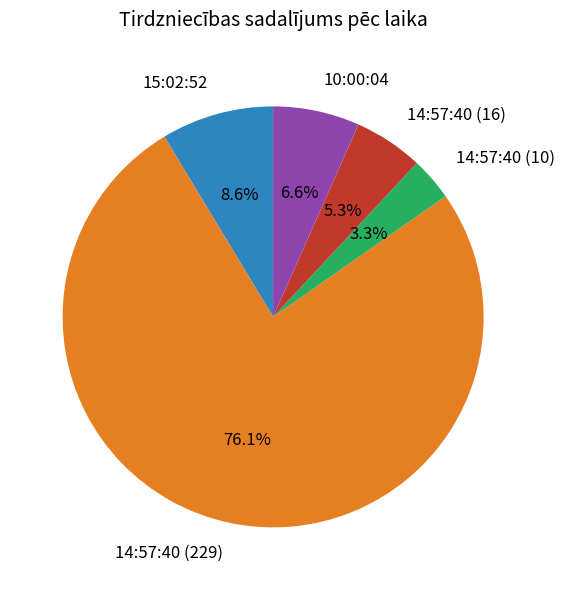

How many slices are in this pie chart?

5